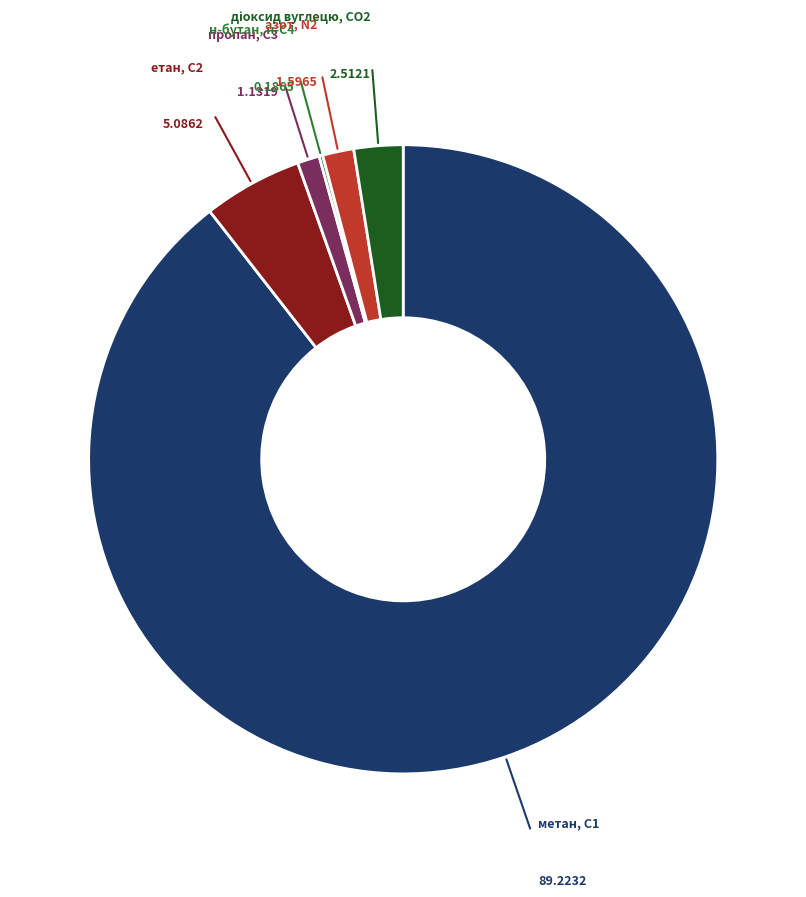

Does any single category account for the majority?

Yes